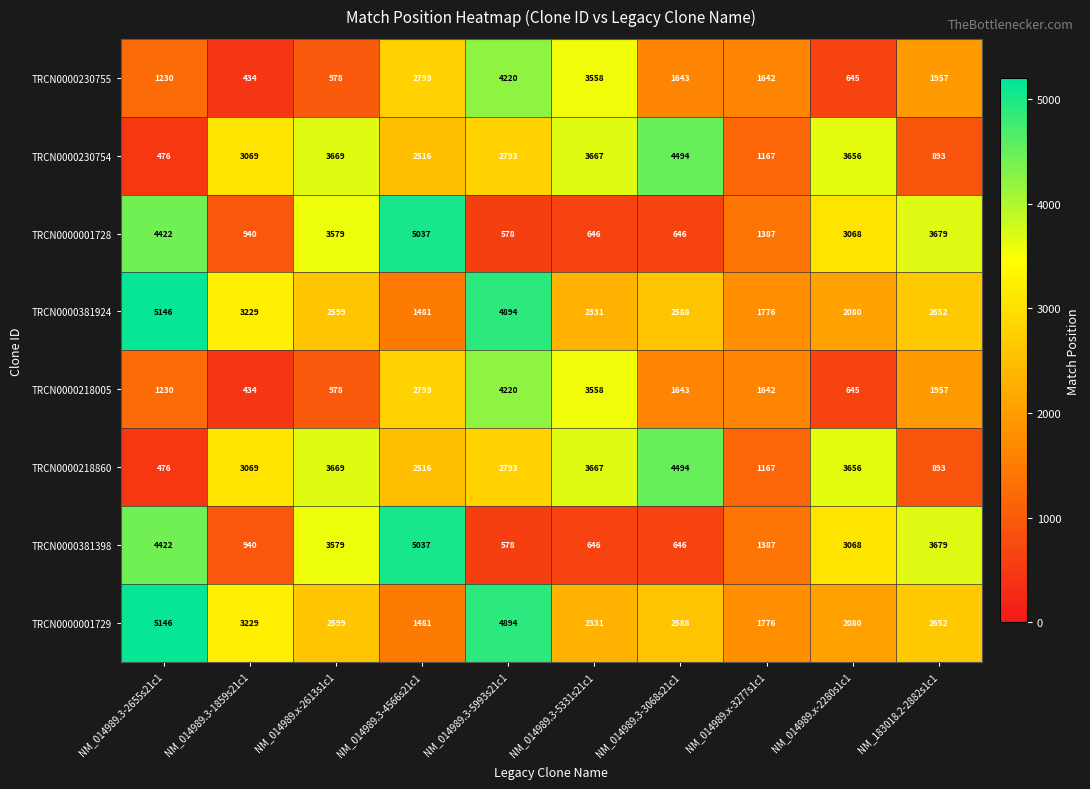

True or false: TRCN0000230755 has a value of 645 at NM_014989.x-2280s1c1.

True